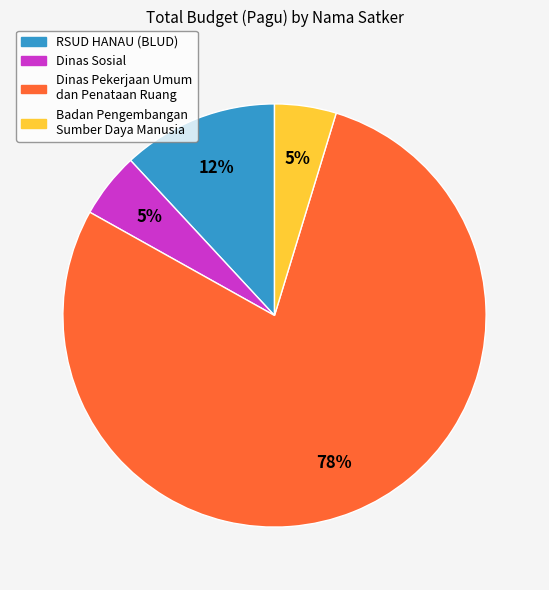

Which slice is the largest?

Dinas Pekerjaan Umum dan Penataan Ruang